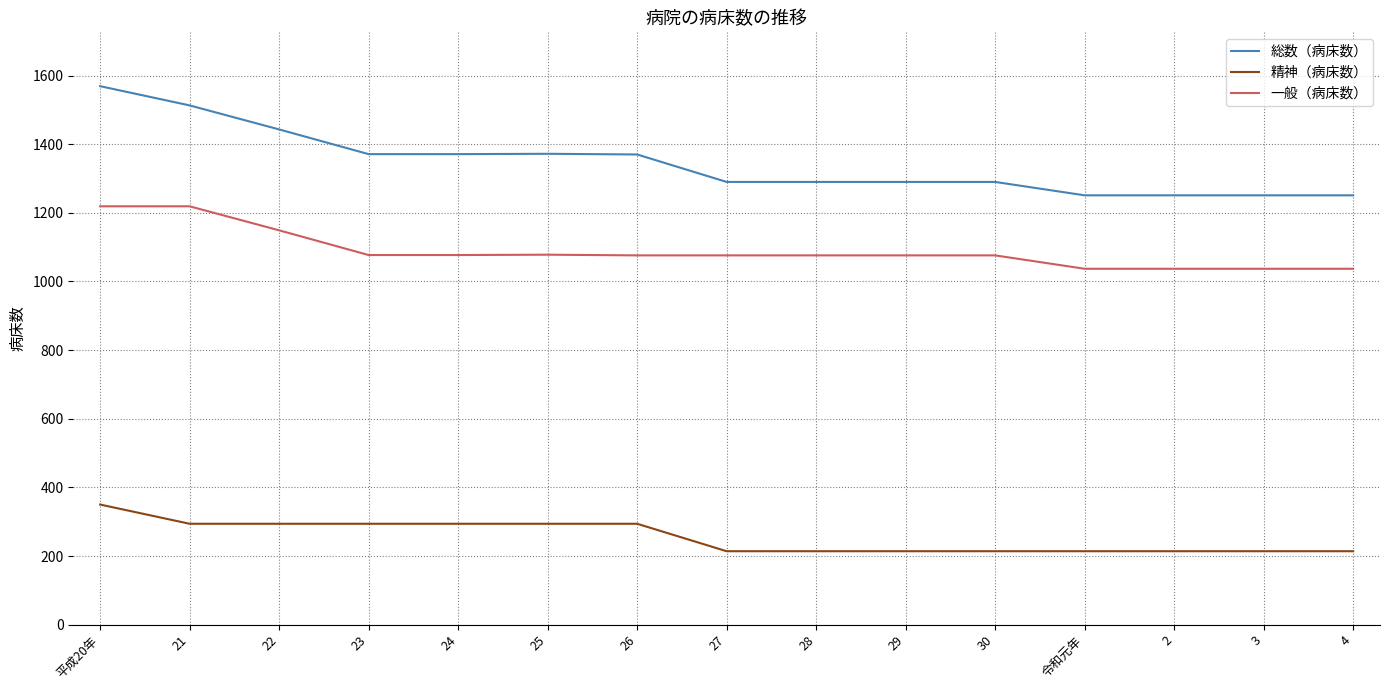

Count the number of data series in this chart.

3